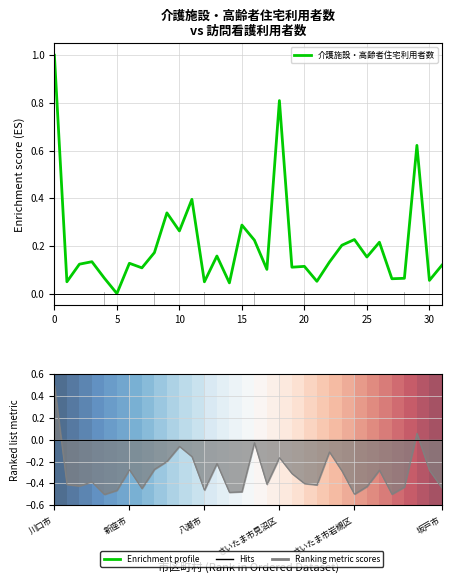

Which has a higher value, 11 or 10?

11